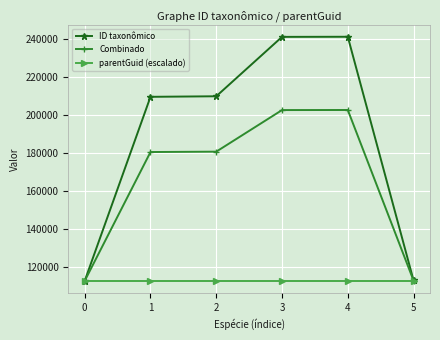

What are all the series names shown in the legend?

ID taxonômico, Combinado, parentGuid (escalado)